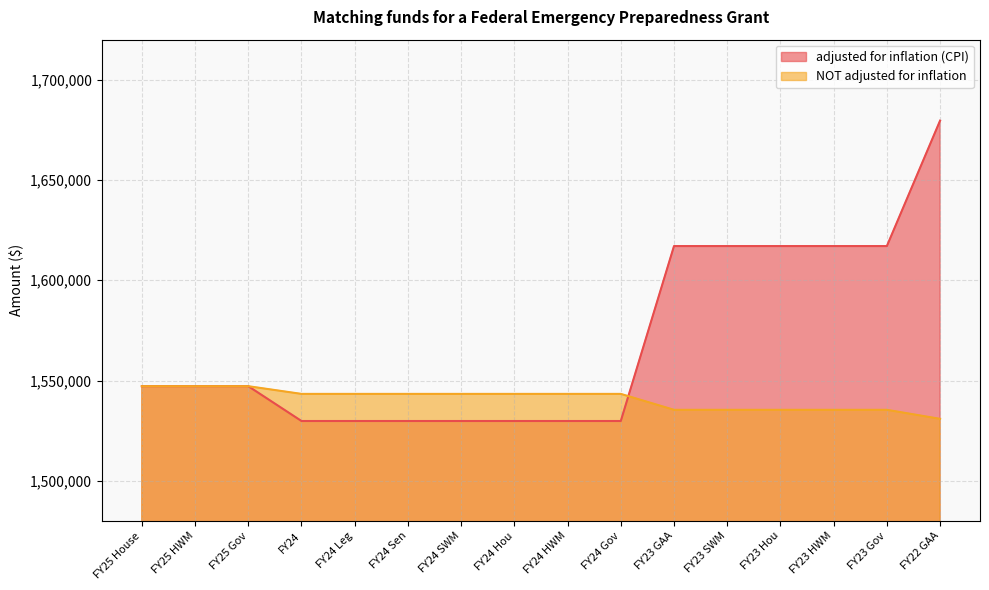

List the labels in order of NOT adjusted for inflation value, smallest first.

FY22 GAA, FY23 GAA, FY23 SWM, FY23 Hou, FY23 HWM, FY23 Gov, FY24, FY24 Leg, FY24 Sen, FY24 SWM, FY24 Hou, FY24 HWM, FY24 Gov, FY25 House, FY25 HWM, FY25 Gov